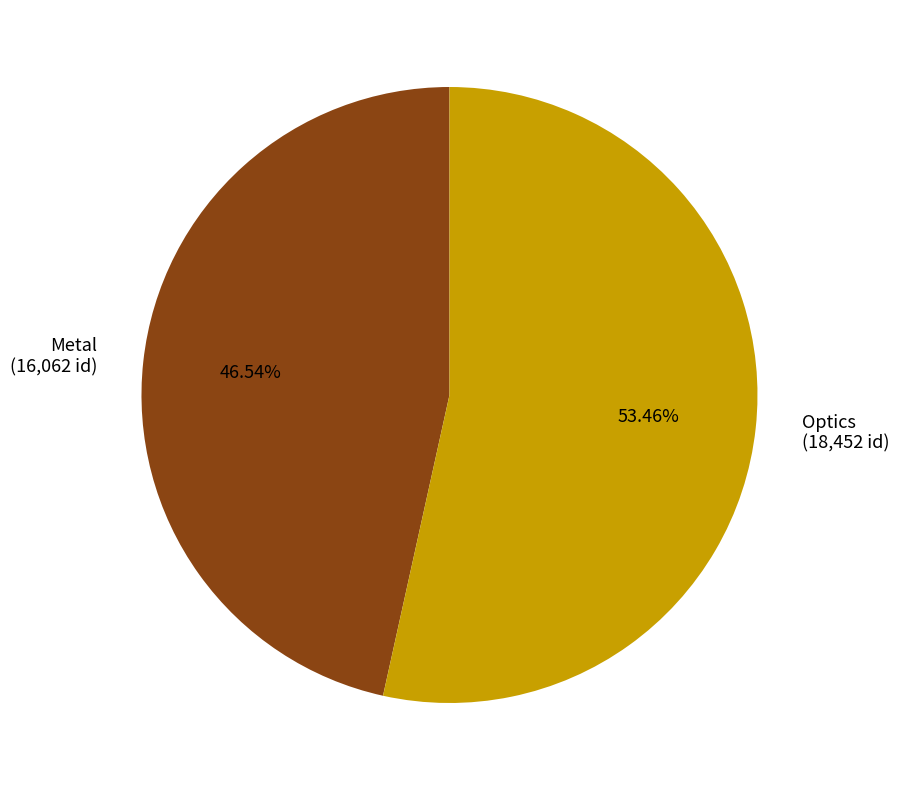

Count the number of slices in the pie.

2